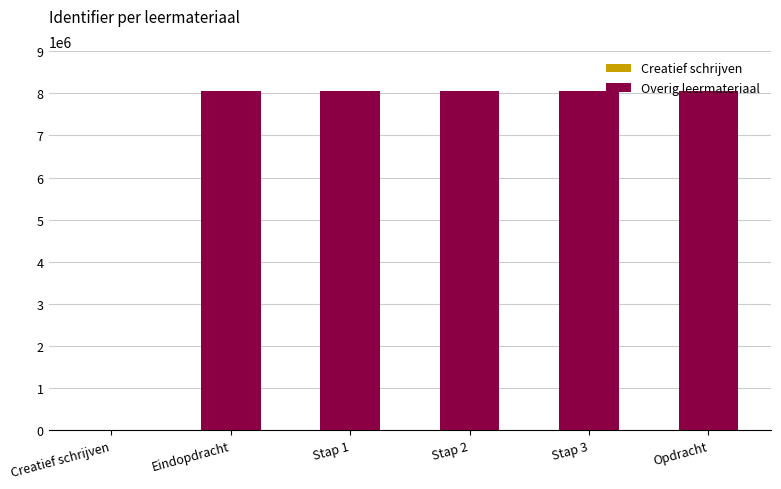

What is the change in value from Creatief schrijven to Opdracht?

+8043463